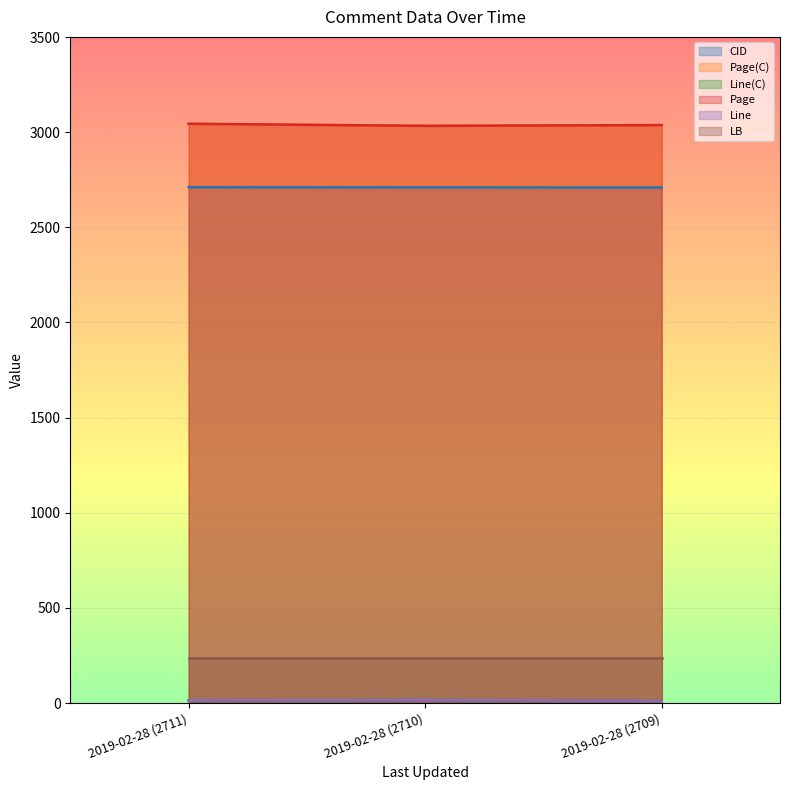

Does the chart display data point markers on the line(s)?

No